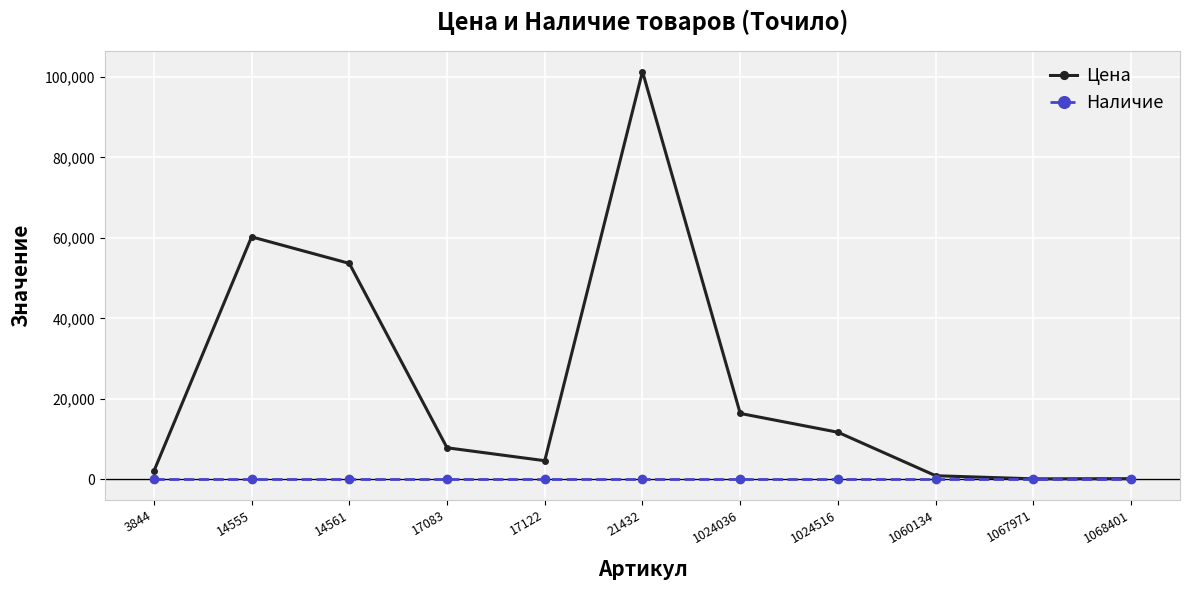

How many lines are shown in the chart?

2